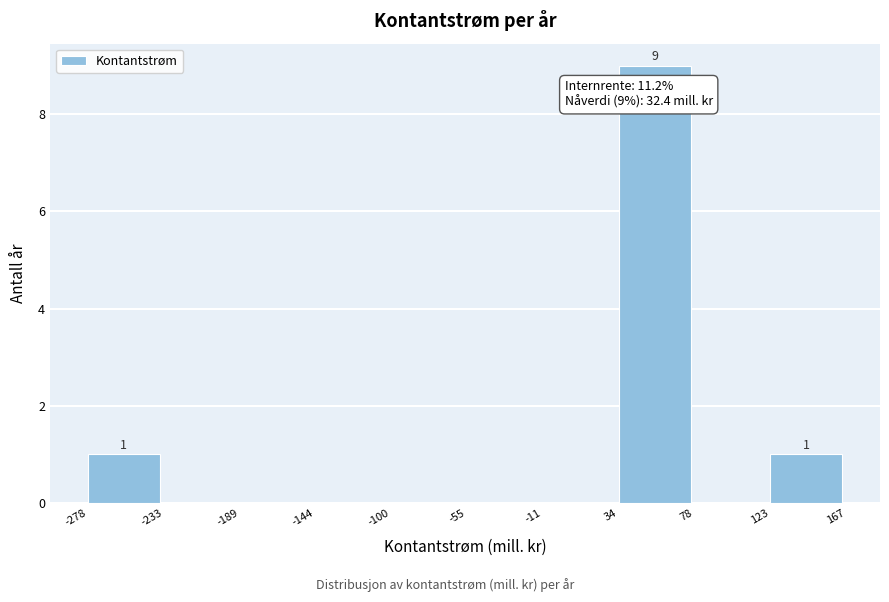

Which range on the x-axis has the tallest bar?

34 to 78